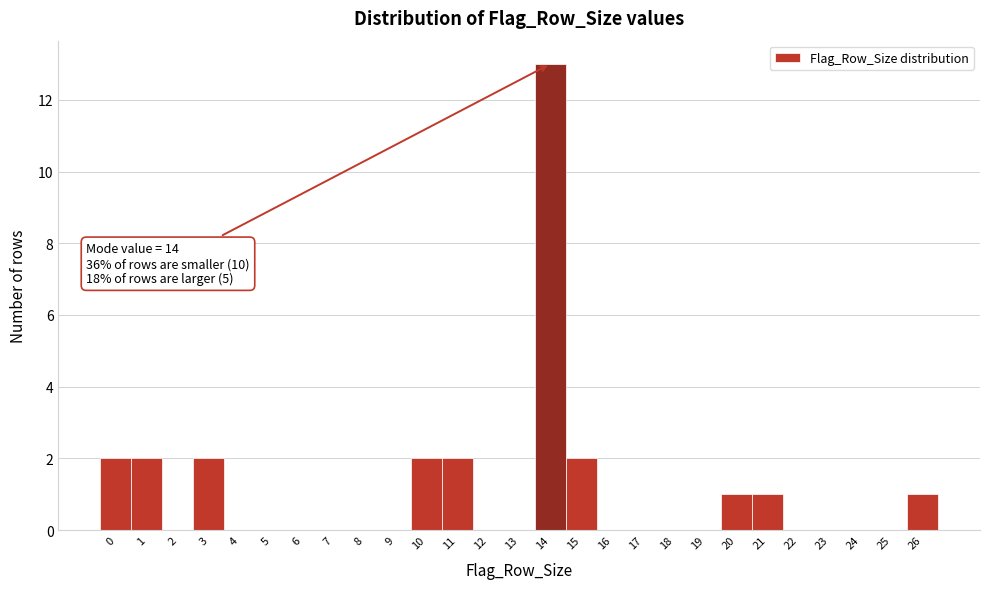

Over which range of the x-axis is the bar tallest?

13.5 to 14.5